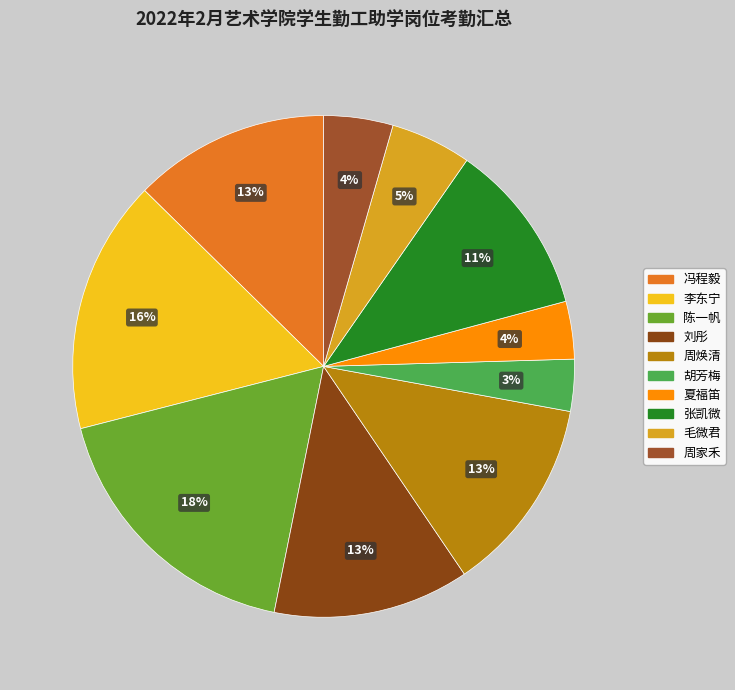

What is the largest slice in the pie chart?

陈一帆